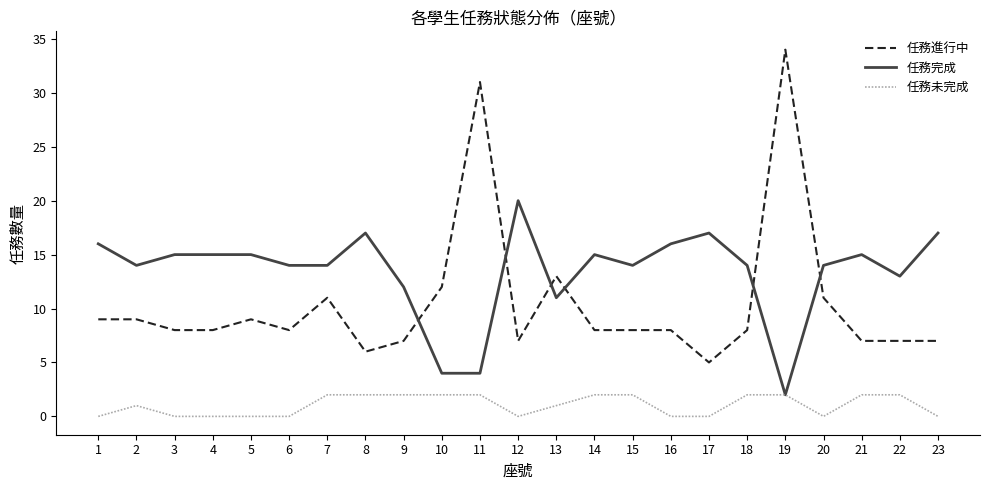

At which category is the sum across all series the highest?

19